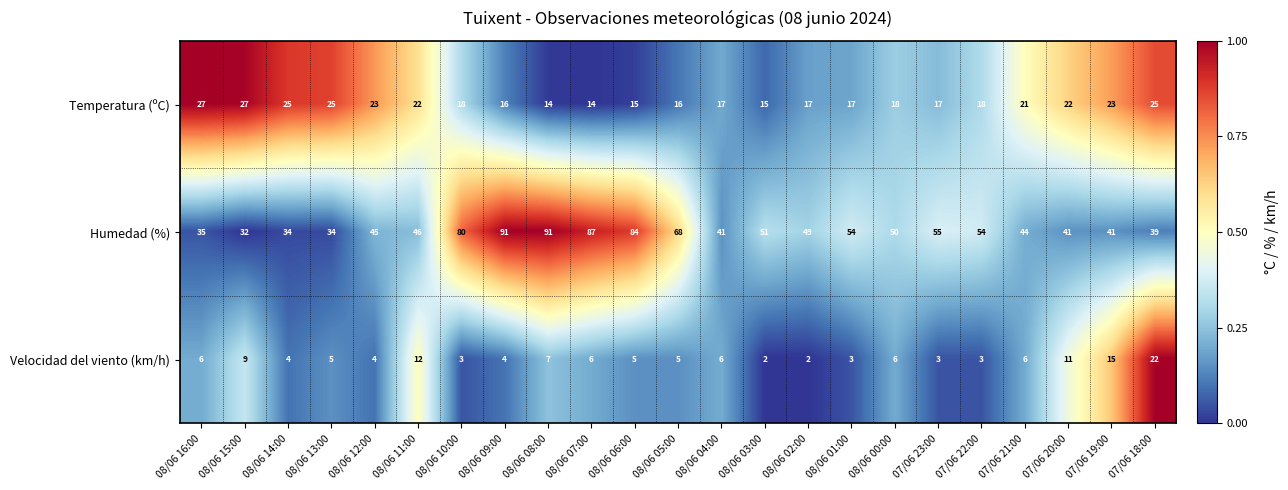

What is the sum of all Humedad (%) values?

1246